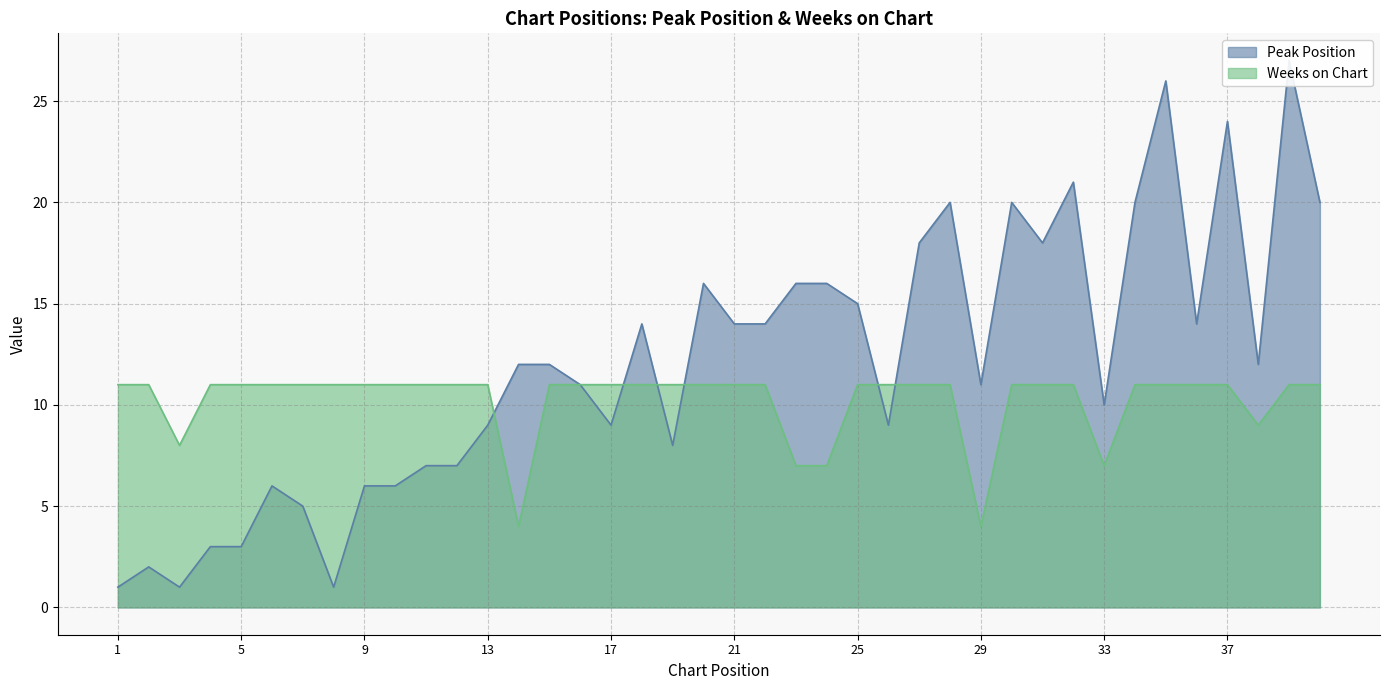

Reading left to right, extract all data points from this chart.

Peak Position: 1=1	2=2	3=1	4=3	5=3	6=6	7=5	8=1	9=6	10=6	11=7	12=7	13=9	14=12	15=12	16=11	17=9	18=14	19=8	20=16	21=14	22=14	23=16	24=16	25=15	26=9	27=18	28=20	29=11	30=20	31=18	32=21	33=10	34=20	35=26	36=14	37=24	38=12	39=27	40=20
Weeks on Chart: 1=11	2=11	3=8	4=11	5=11	6=11	7=11	8=11	9=11	10=11	11=11	12=11	13=11	14=4	15=11	16=11	17=11	18=11	19=11	20=11	21=11	22=11	23=7	24=7	25=11	26=11	27=11	28=11	29=4	30=11	31=11	32=11	33=7	34=11	35=11	36=11	37=11	38=9	39=11	40=11